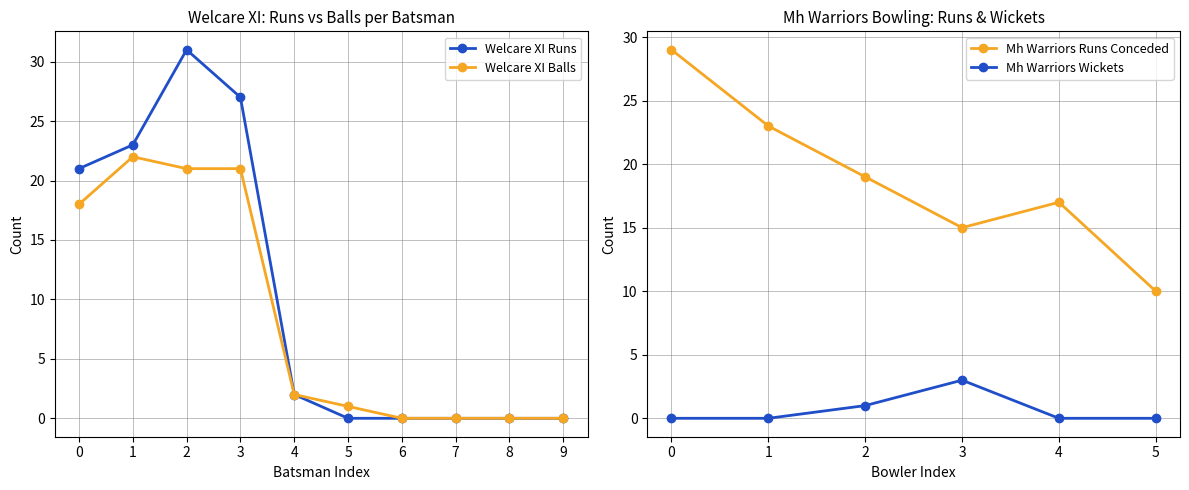

The Welcare XI Runs series shows 11 at 3. True or false?

False